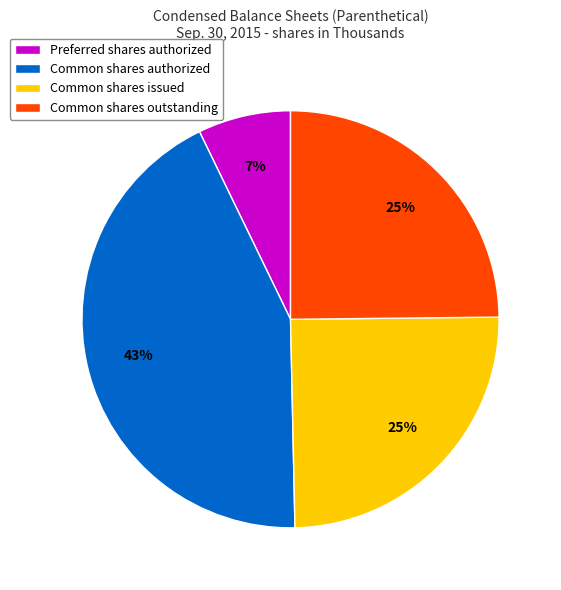

How many segments does this pie chart have?

4